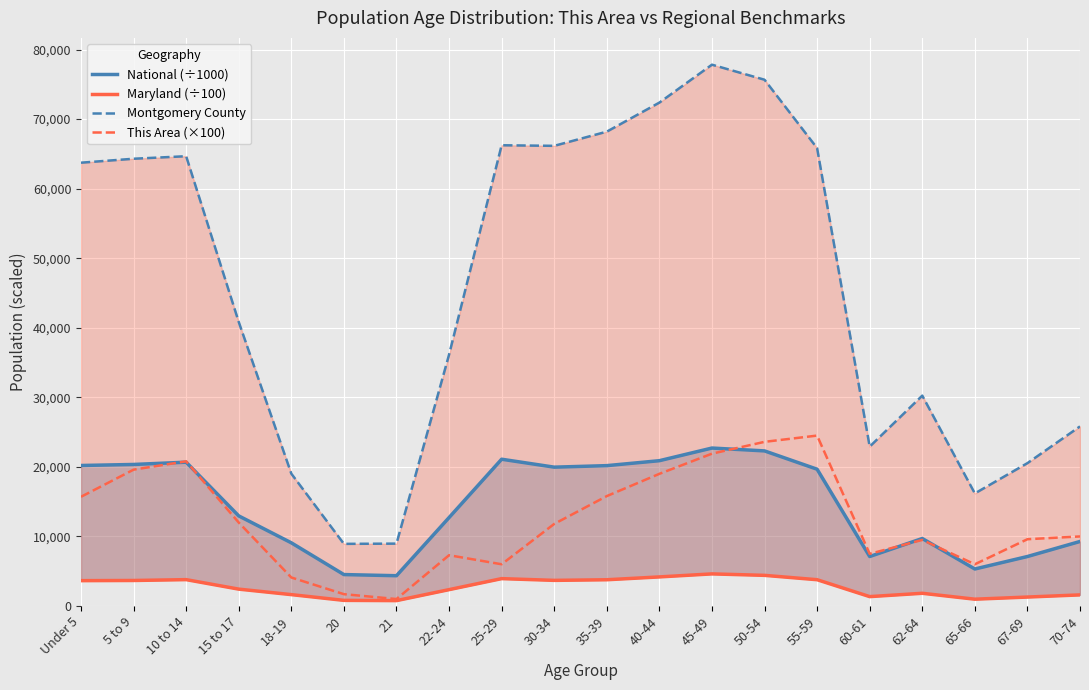

What is the greatest value displayed?

77822.0